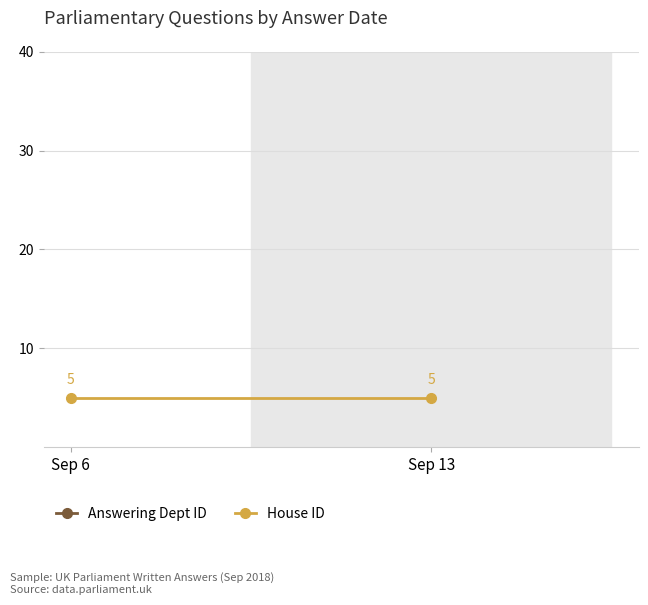

At which label does Answering Dept ID reach its minimum?

Sep 6